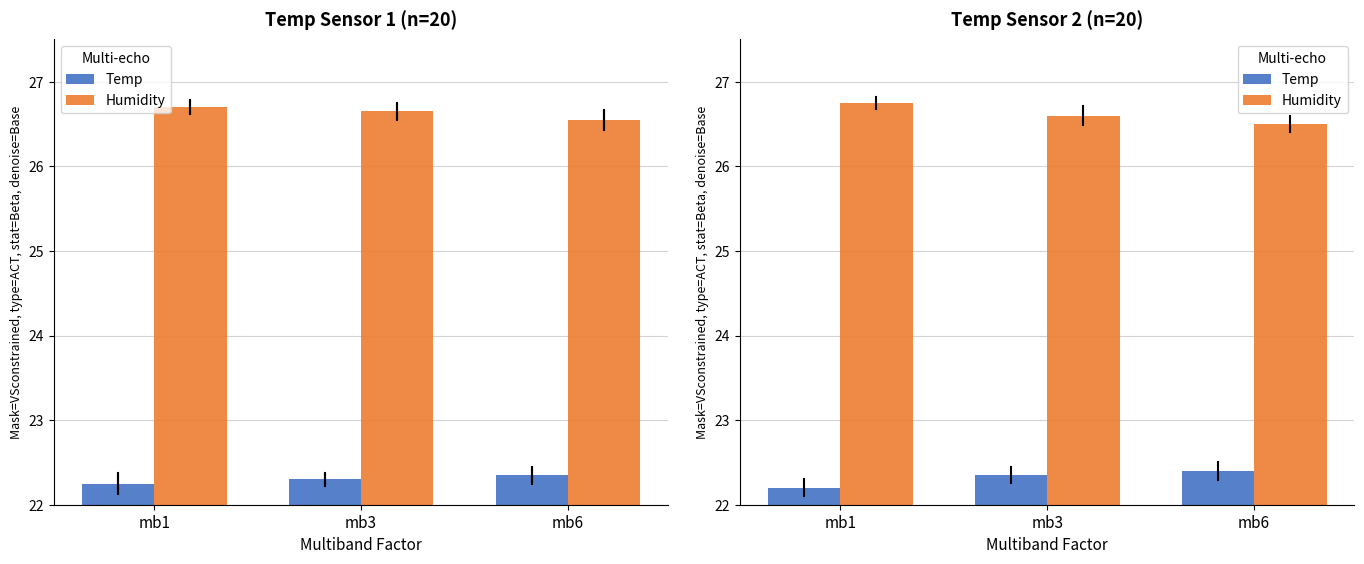

Which series changed the most between mb1 and mb6?

Humidity